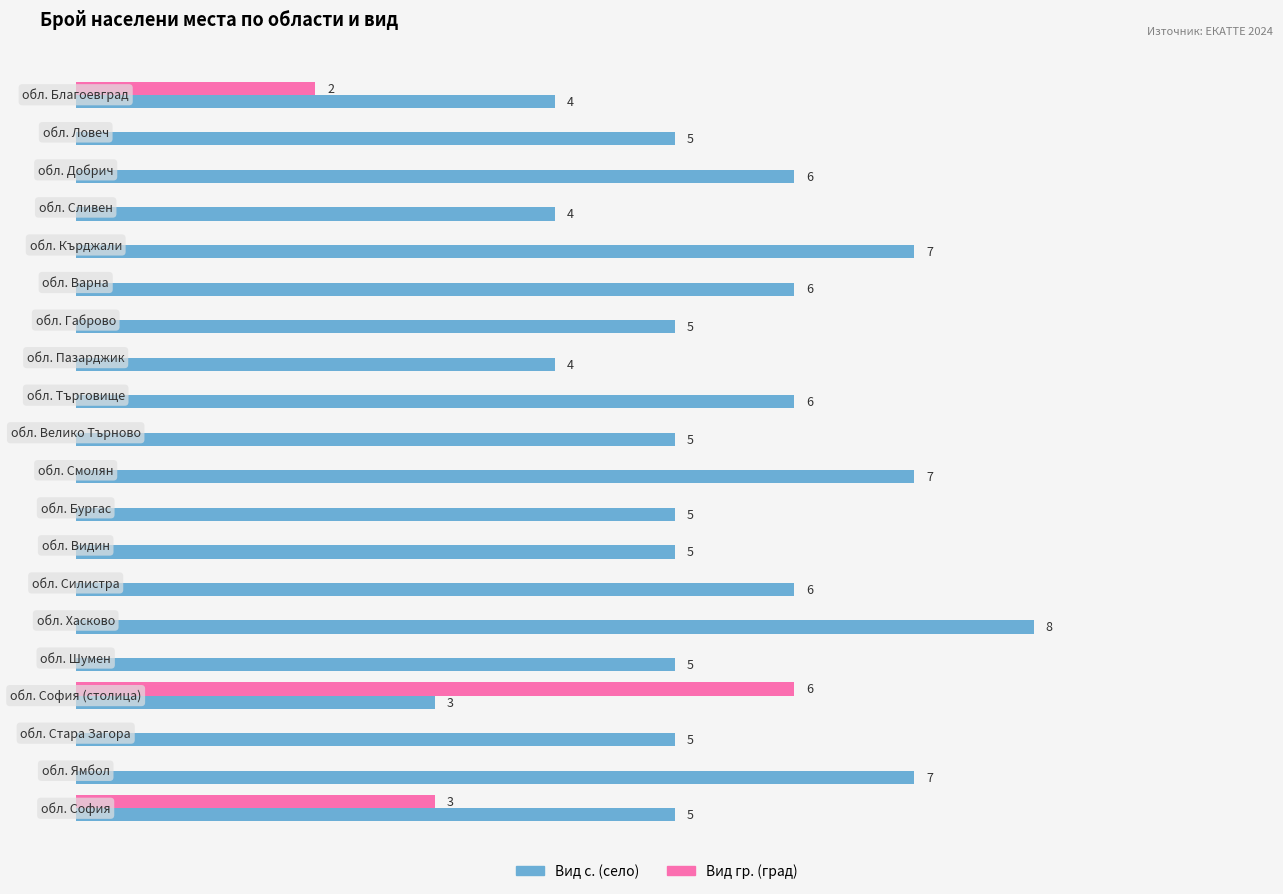

How many groups of bars are there?

20